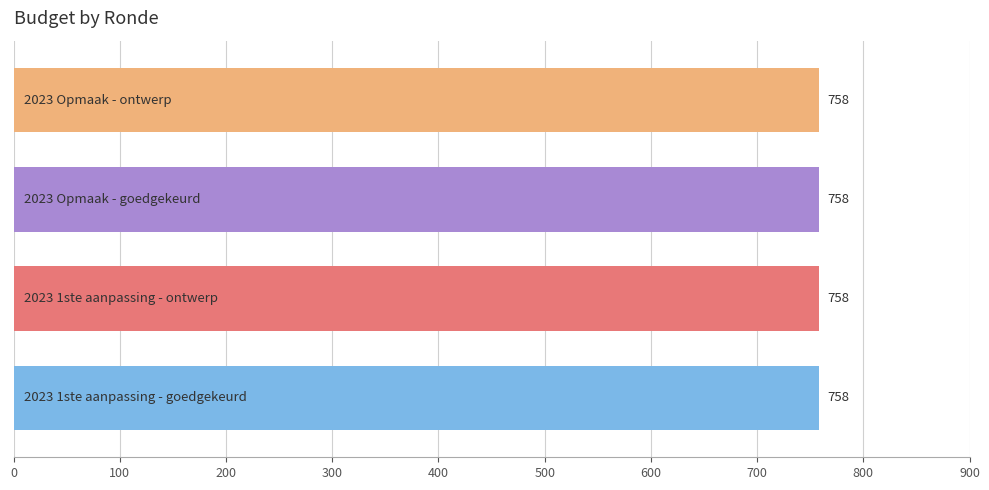

At which label does TO reach its minimum?

2023 1ste aanpassing - goedgekeurd